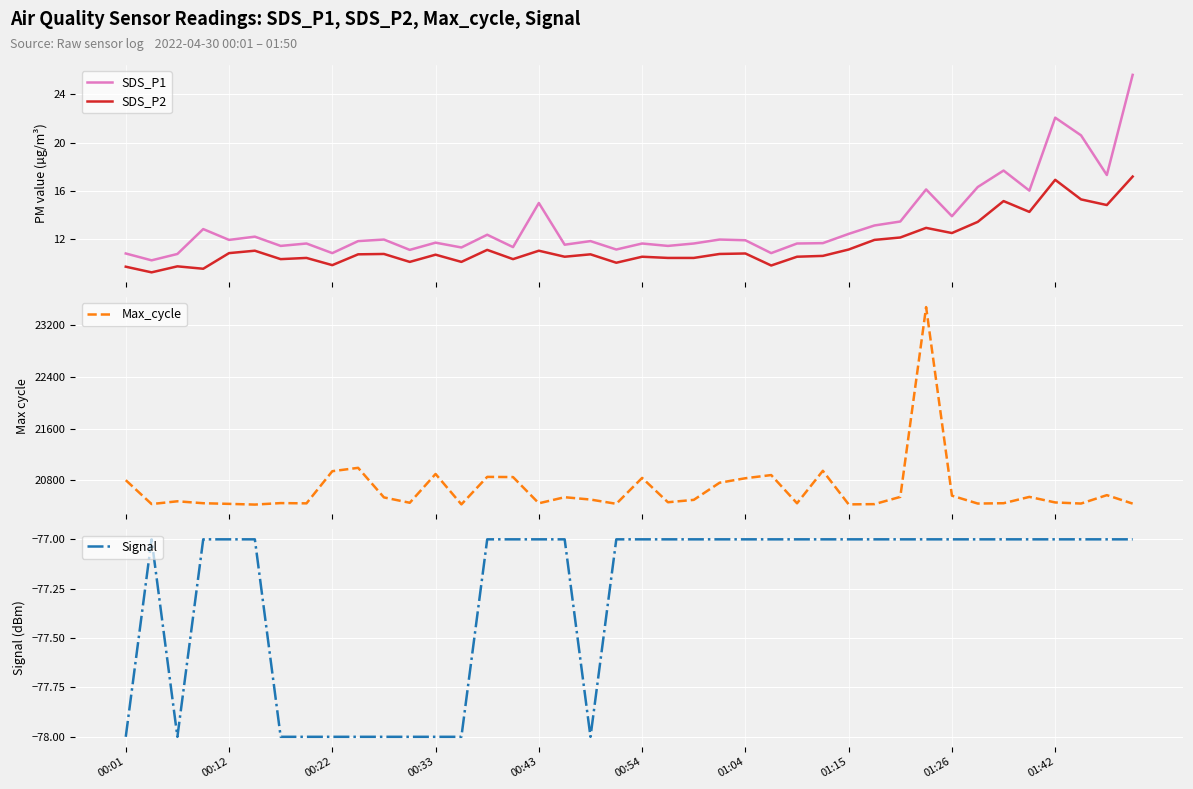

What is the lowest value of the SDS_P2 series?

9.2